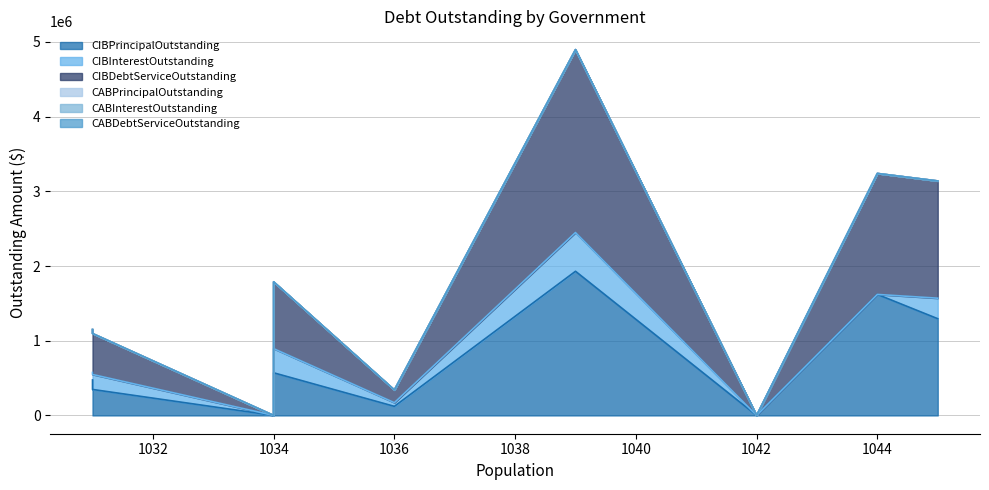

Rank the series by their maximum value, from lowest to highest.

CABPrincipalOutstanding, CABInterestOutstanding, CABDebtServiceOutstanding, CIBInterestOutstanding, CIBPrincipalOutstanding, CIBDebtServiceOutstanding